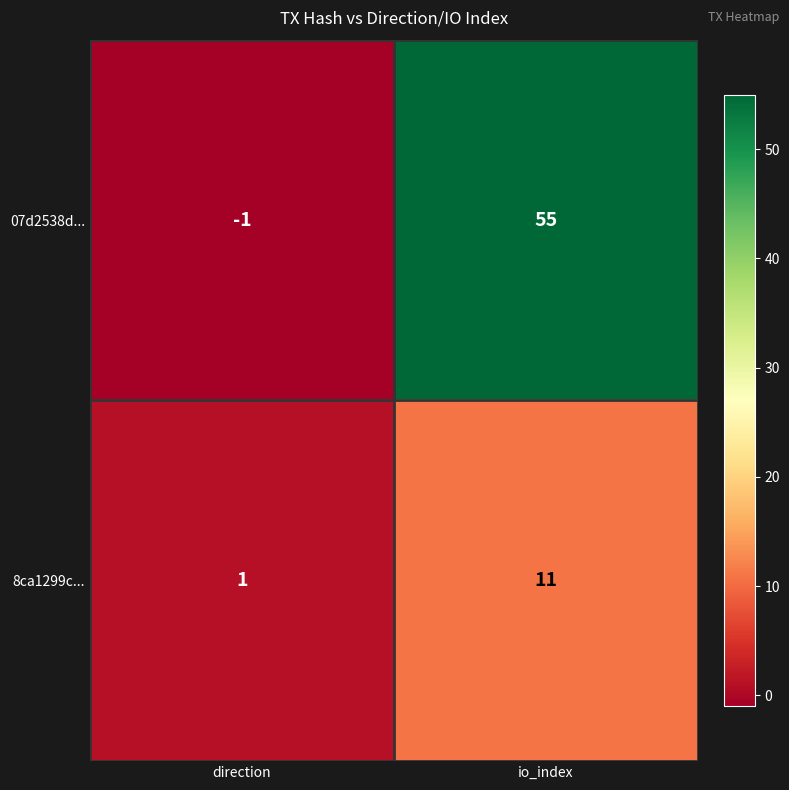

Reading left to right, transcribe all the data shown in this chart.

07d2538d...: direction=-1	io_index=55
8ca1299c...: direction=1	io_index=11